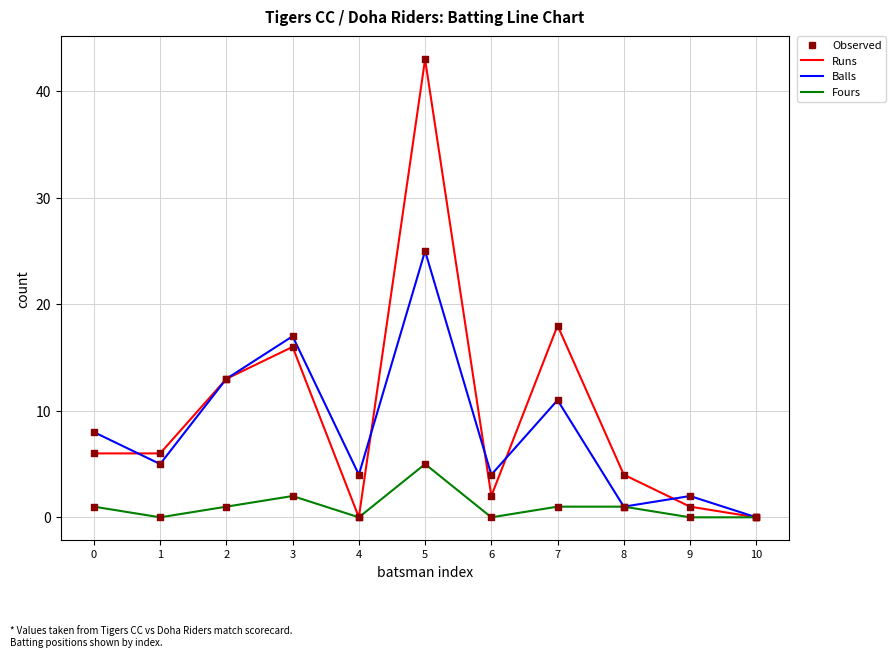

Is the value of Balls at 2 greater than the value of Runs at 6?

Yes